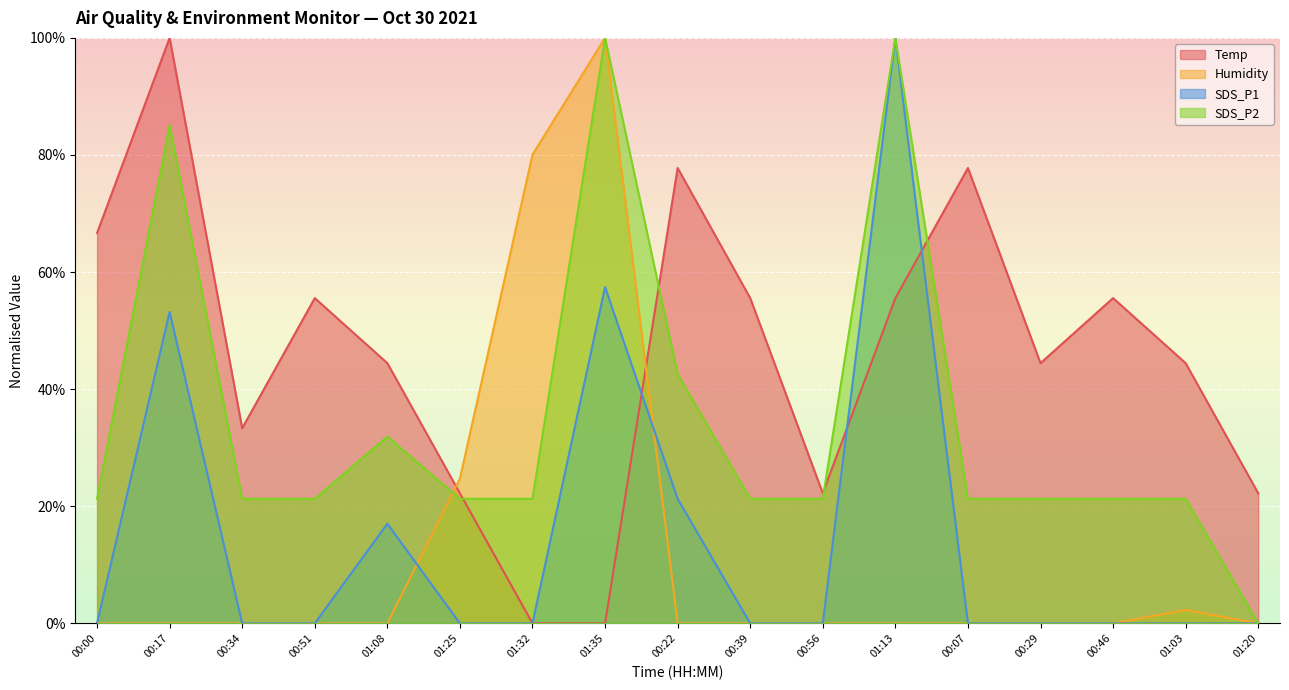

How many interior local peaks does the SDS_P1 series have?

4